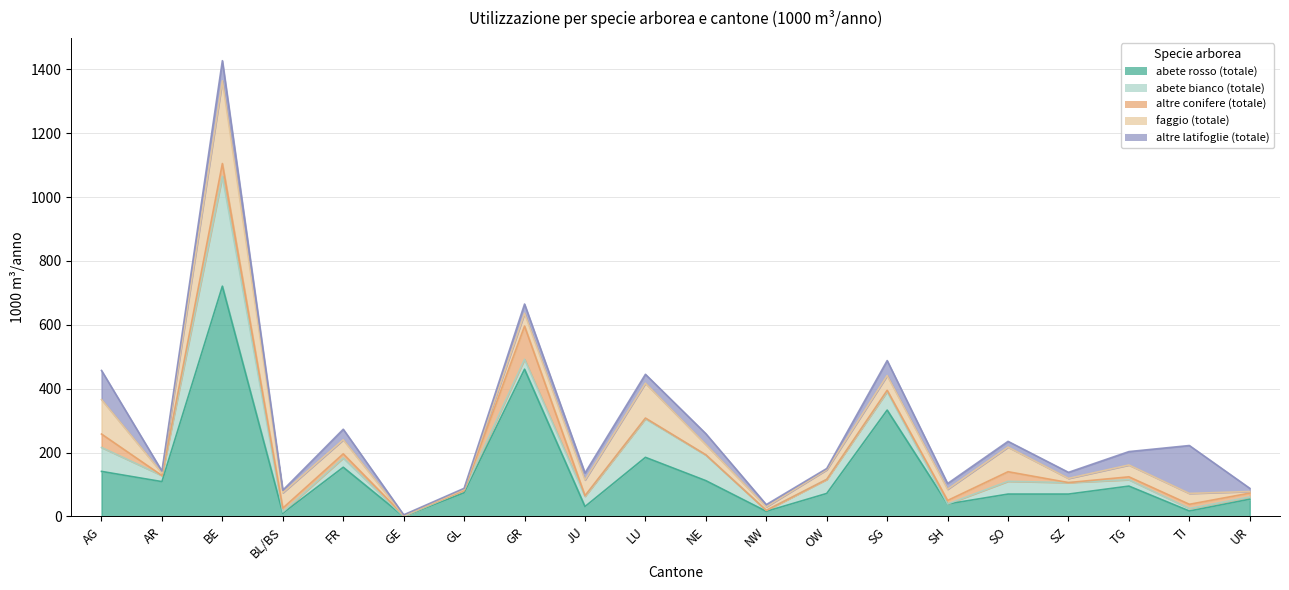

Which label corresponds to the smallest value in the chart?

GE